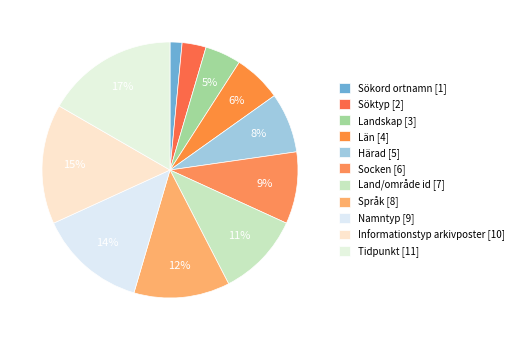

To the nearest percent, what is the average slice percentage?

9%